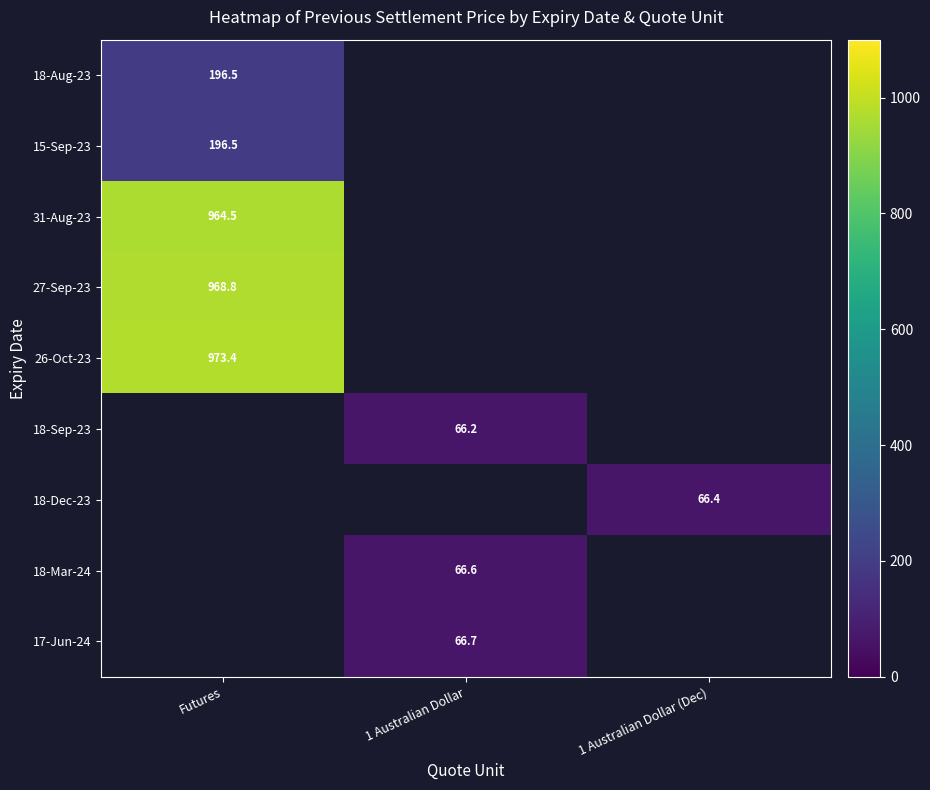

The value of 27-Sep-23 at Futures is 1429.0. True or false?

False